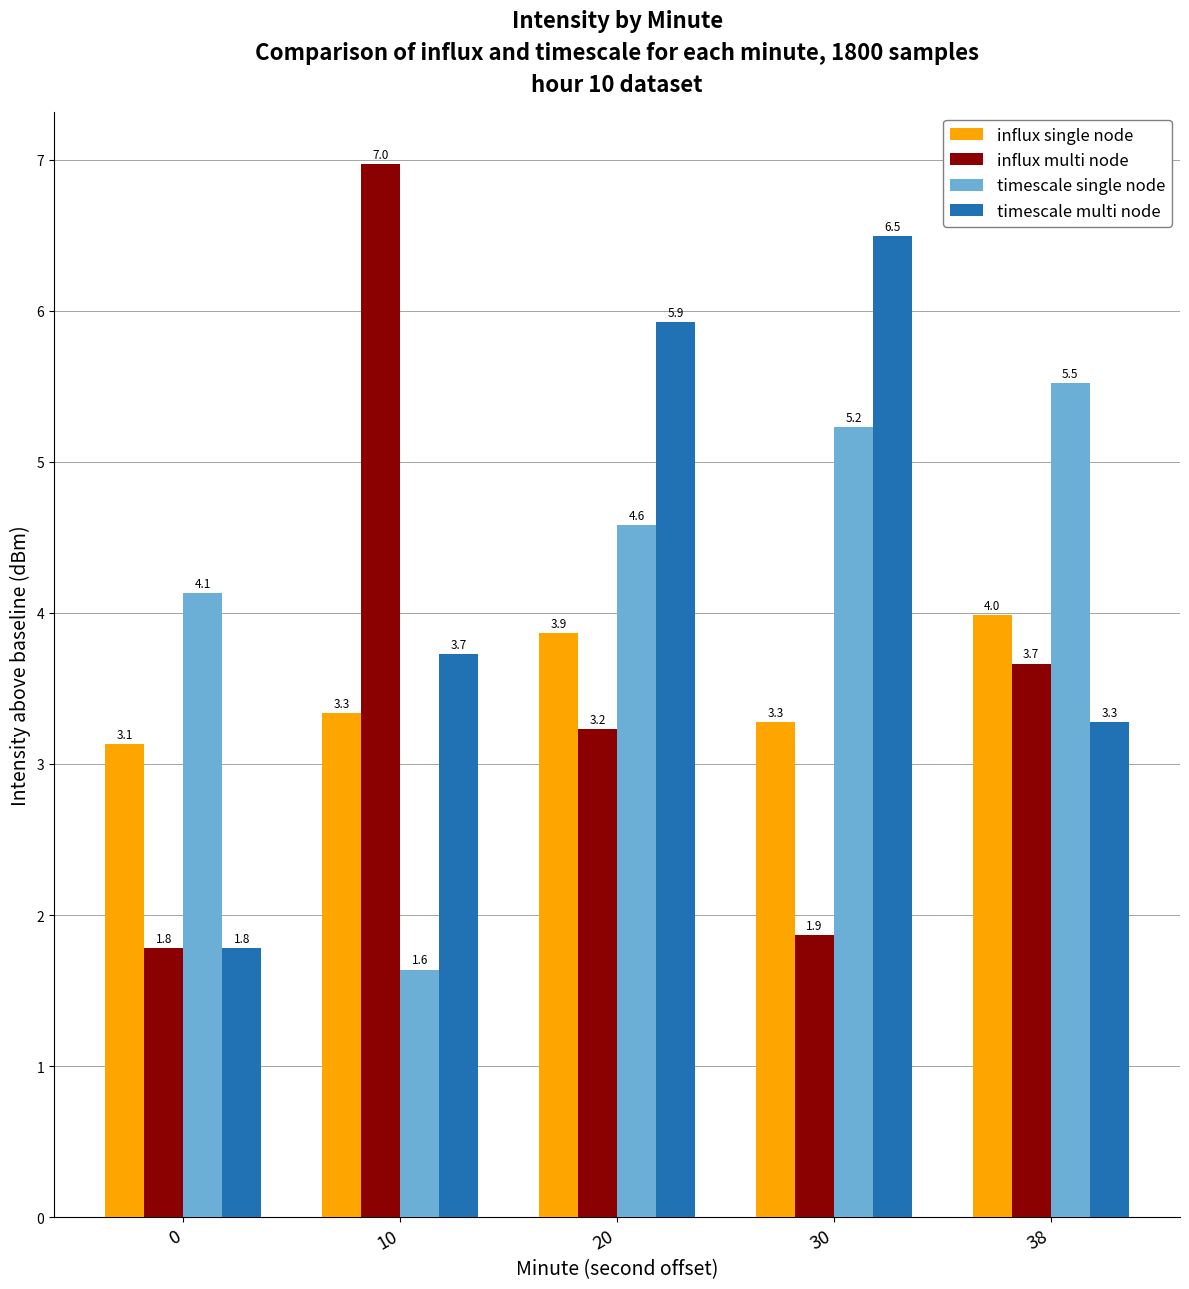

True or false: timescale single node has a value of 5.2 at 30.

True